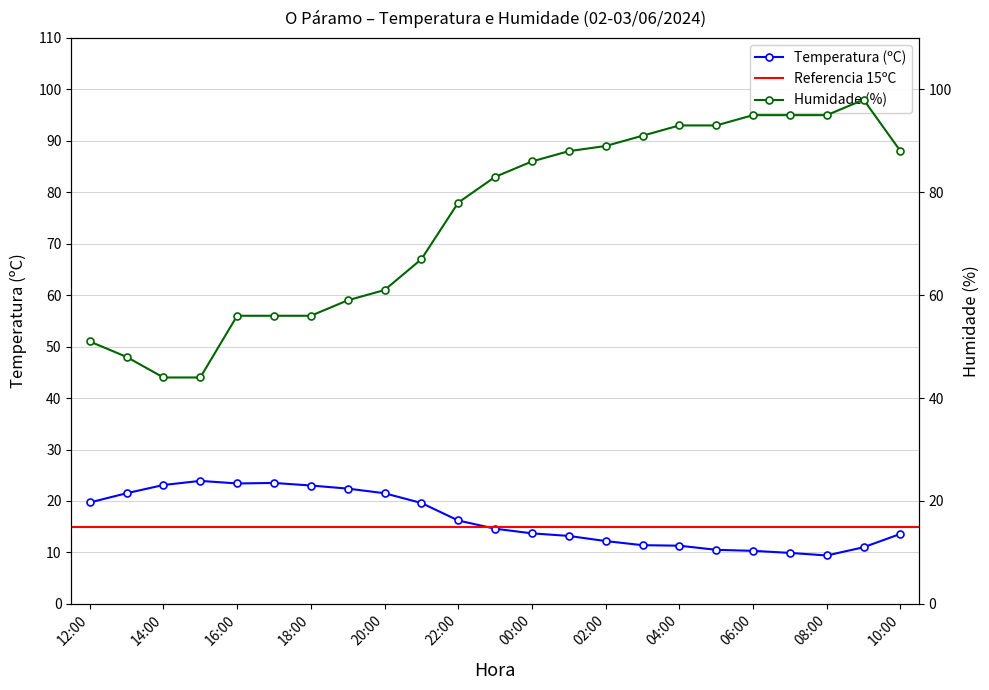

What is the lowest value of the Temperatura (ºC) series?

9.4